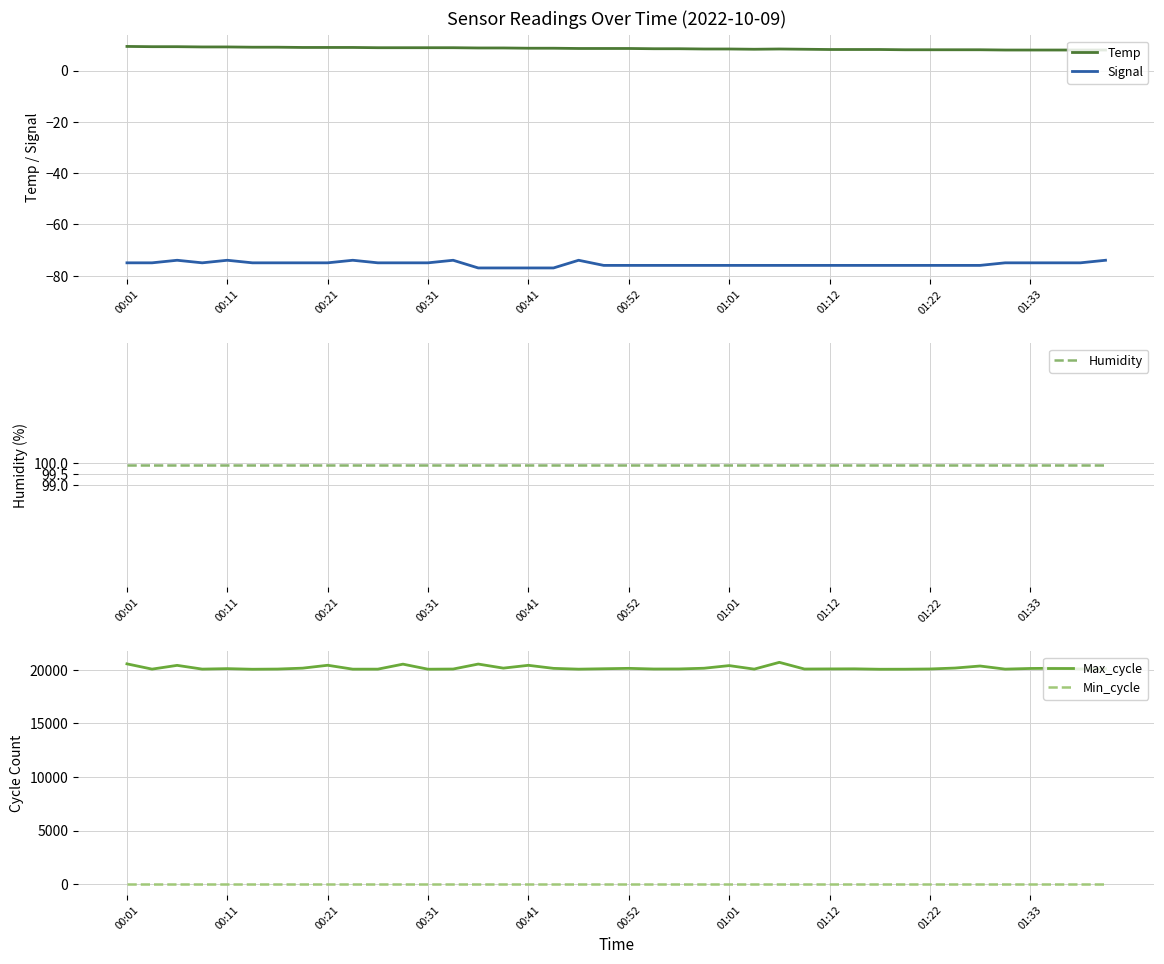

Is it true that Humidity equals 99.9 at 25?

True